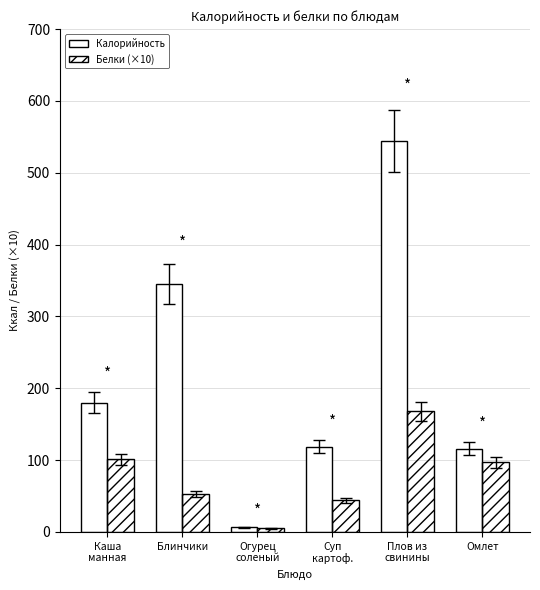

What is the difference between the Белки (×10) values at Каша
манная and Огурец
соленый?

96.0